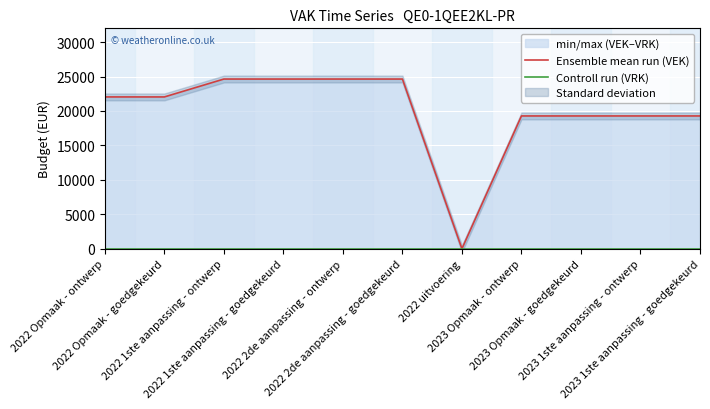

Reading left to right, list all the values displayed in this chart.

Ensemble mean run (VEK): 2022 Opmaak - ontwerp=22040	2022 Opmaak - goedgekeurd=22040	2022 1ste aanpassing - ontwerp=24637	2022 1ste aanpassing - goedgekeurd=24637	2022 2de aanpassing - ontwerp=24637	2022 2de aanpassing - goedgekeurd=24637	2022 uitvoering=0	2023 Opmaak - ontwerp=19279	2023 Opmaak - goedgekeurd=19279	2023 1ste aanpassing - ontwerp=19279	2023 1ste aanpassing - goedgekeurd=19279
Controll run (VRK): 2022 Opmaak - ontwerp=0	2022 Opmaak - goedgekeurd=0	2022 1ste aanpassing - ontwerp=0	2022 1ste aanpassing - goedgekeurd=0	2022 2de aanpassing - ontwerp=0	2022 2de aanpassing - goedgekeurd=0	2022 uitvoering=0	2023 Opmaak - ontwerp=0	2023 Opmaak - goedgekeurd=0	2023 1ste aanpassing - ontwerp=0	2023 1ste aanpassing - goedgekeurd=0